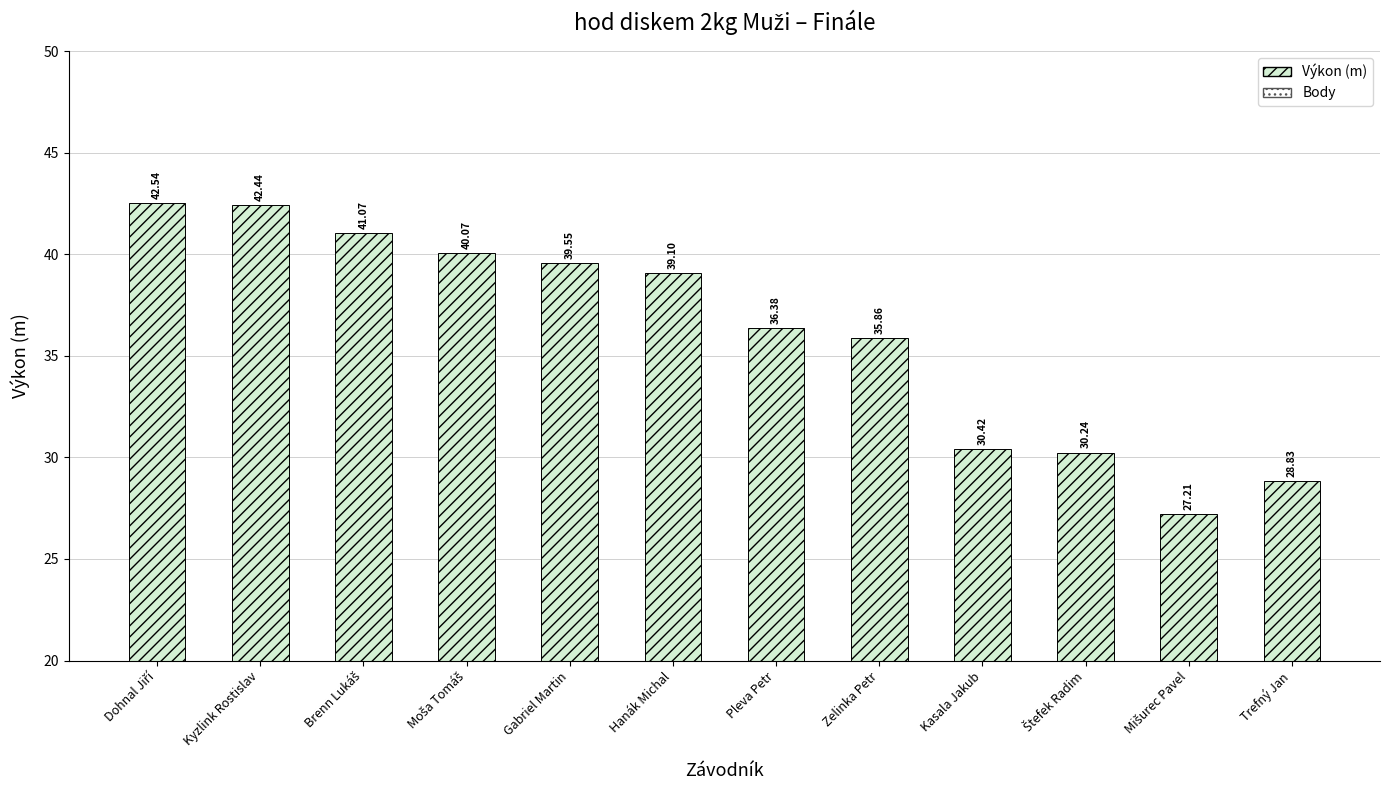

Reading left to right, list all the values displayed in this chart.

Výkon (m): Dohnal Jiří=42.5	Kyzlink Rostislav=42.4	Brenn Lukáš=41.1	Moša Tomáš=40.1	Gabriel Martin=39.5	Hanák Michal=39.1	Pleva Petr=36.4	Zelinka Petr=35.9	Kasala Jakub=30.4	Štefek Radim=30.2	Mišurec Pavel=27.2	Trefný Jan=28.8
Body: Dohnal Jiří=11.0	Kyzlink Rostislav=9.0	Brenn Lukáš=8.0	Moša Tomáš=7.0	Gabriel Martin=6.0	Hanák Michal=5.0	Pleva Petr=4.0	Zelinka Petr=3.0	Kasala Jakub=2.0	Štefek Radim=1.0	Mišurec Pavel=0.0	Trefný Jan=0.0